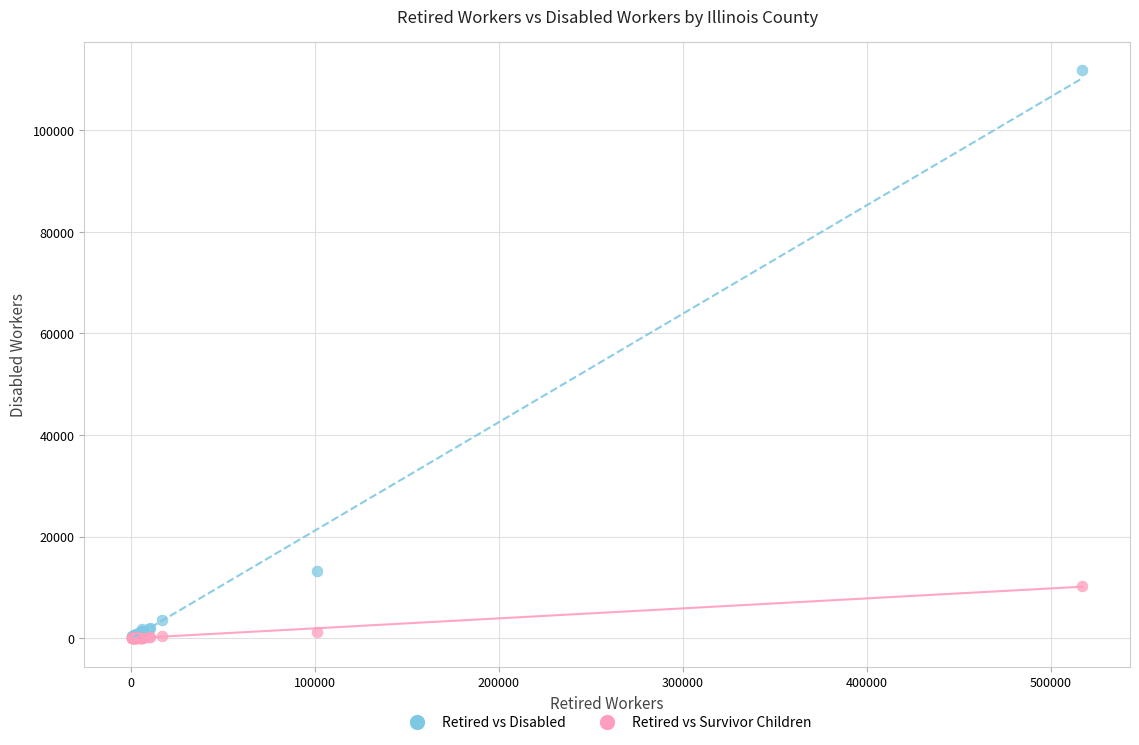

Across all series, what Y value is closest to 55935?

13230